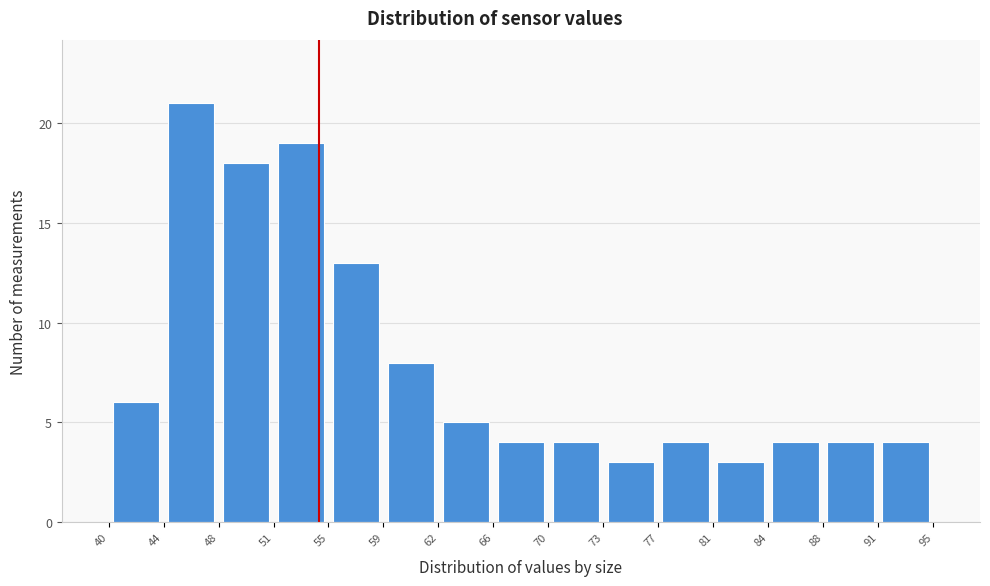

Reading left to right, transcribe this chart: for each bar, give the range it covers on the x-axis and its height. The values are not printed on the chart, so give them approximately, as read against the axis.

40 to 44: 6
44 to 48: 21
48 to 51: 18
51 to 55: 19
55 to 59: 13
59 to 62: 8
62 to 66: 5
66 to 70: 4
70 to 73: 4
73 to 77: 3
77 to 81: 4
81 to 84: 3
84 to 88: 4
88 to 91: 4
91 to 95: 4